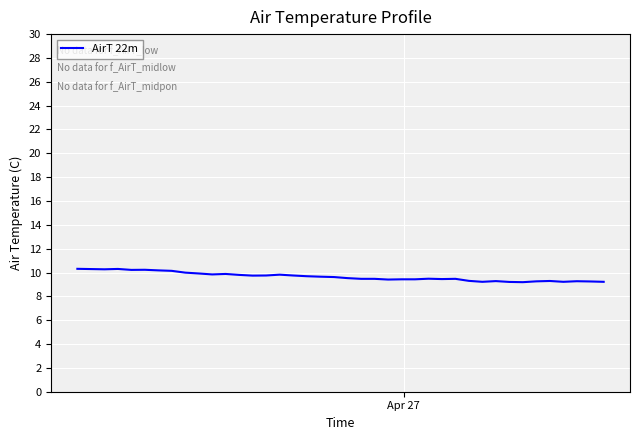

What is the difference between the maximum and minimum values?

1.1